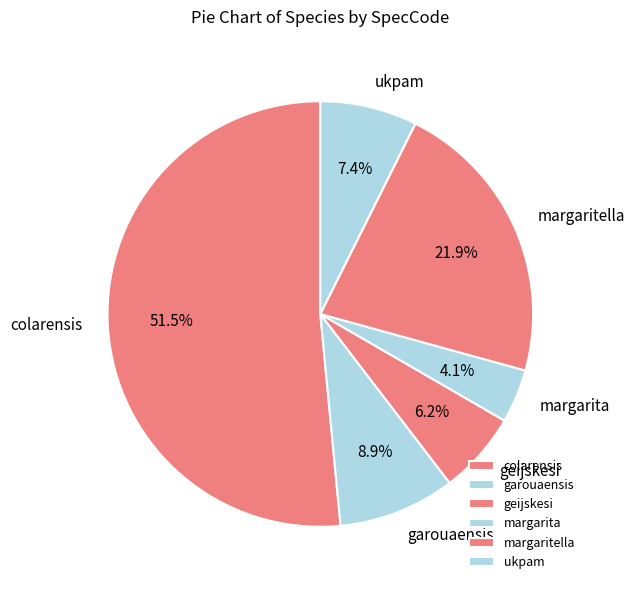

To the nearest percent, what percentage of the pie is ukpam?

7%